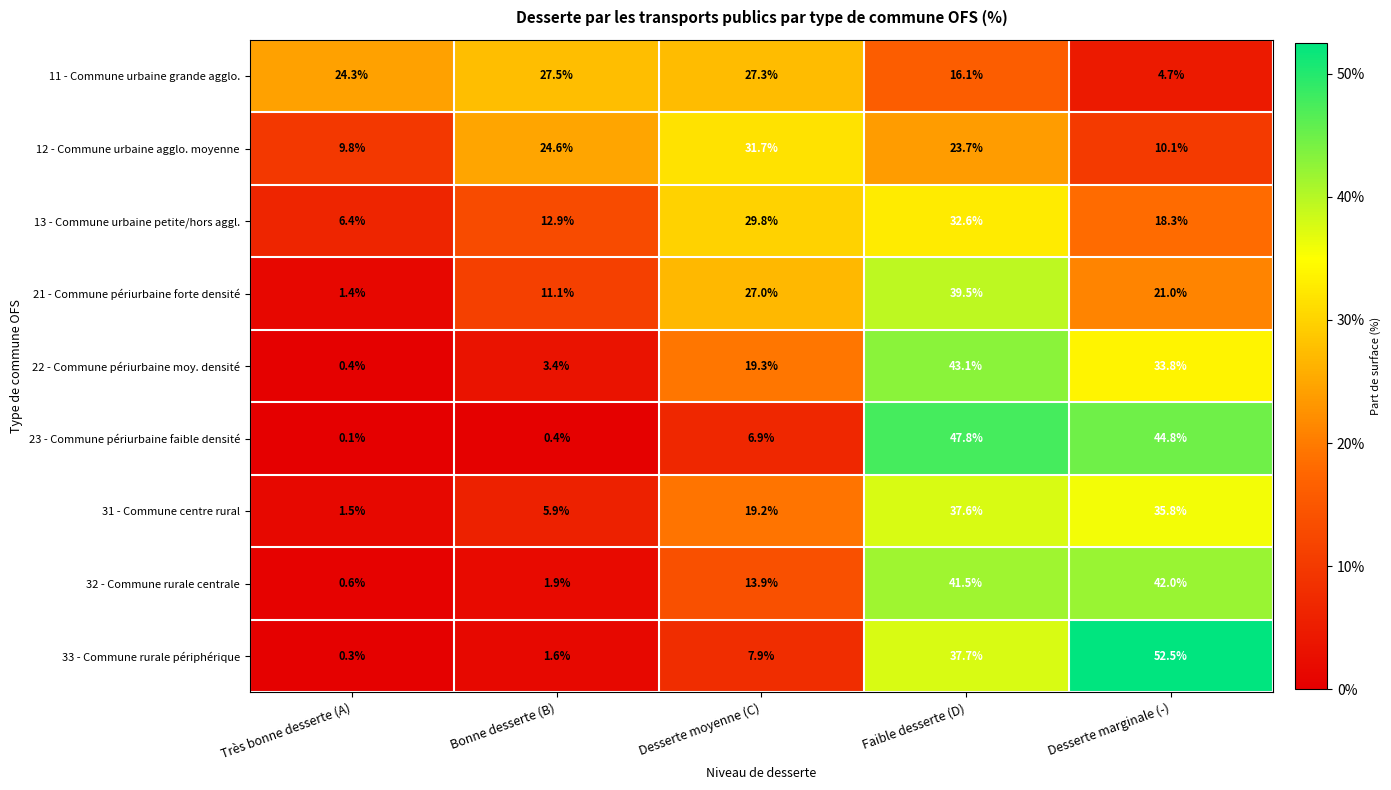

At which category is the sum across all series the highest?

Faible desserte (D)